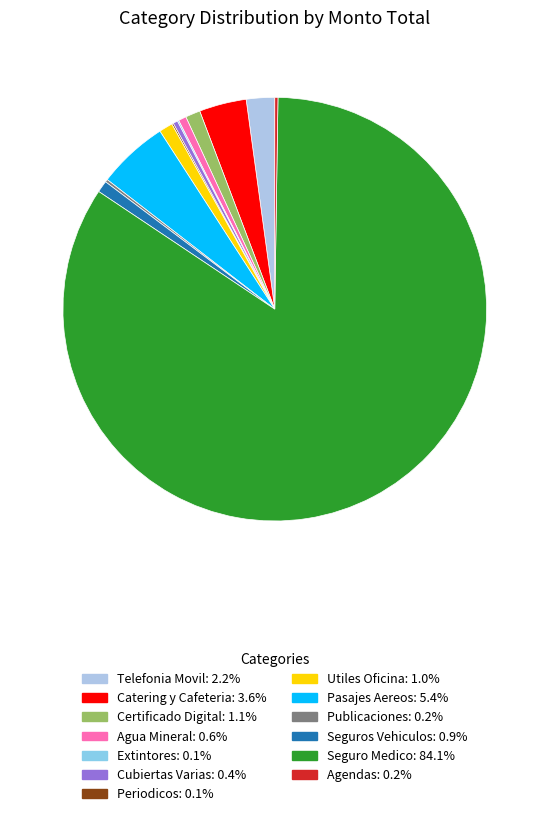

Which slice is the smallest?

Extintores